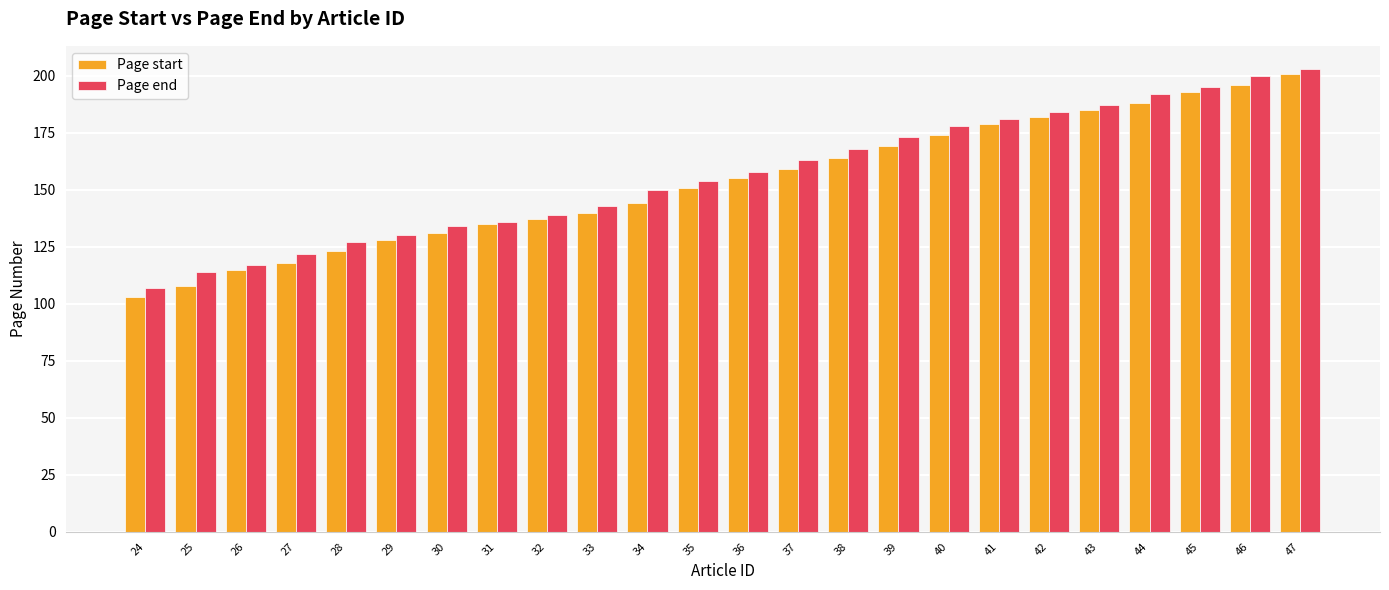

What is the value of the Page start bar at the 15th from the left?

164